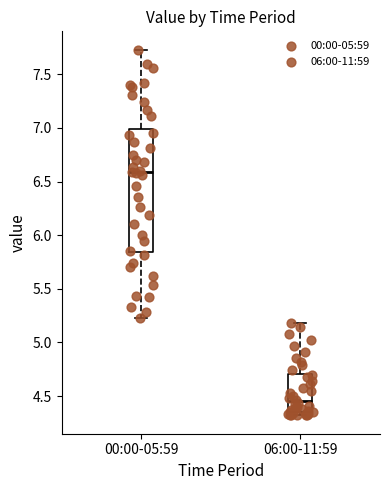

Comparing the boxes themselves (not the whiskers), which one is the tallest?

00:00-05:59